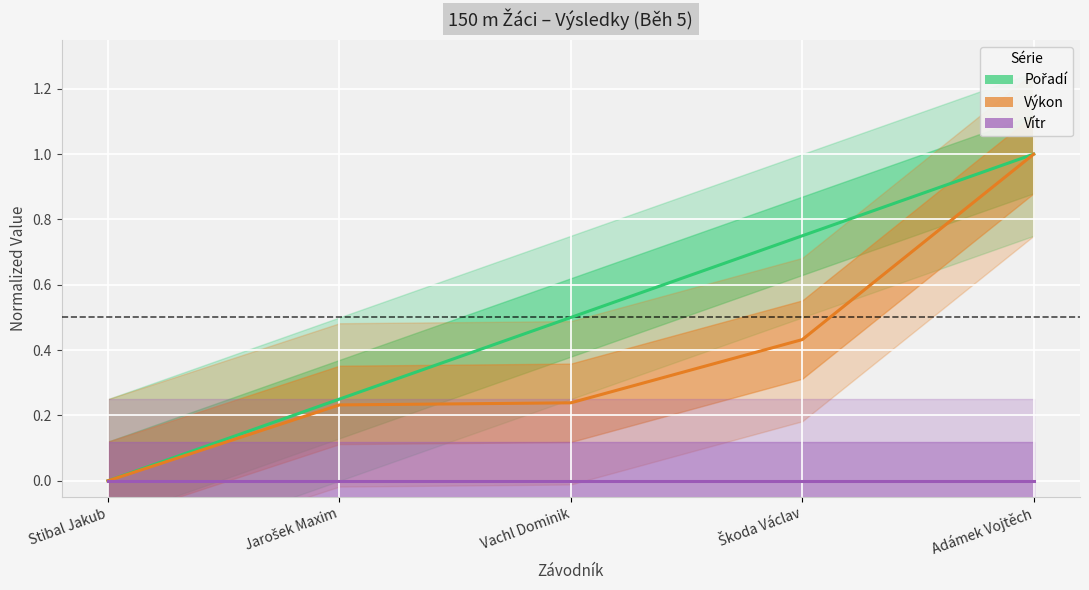

What position from the right is Vachl Dominik?

3